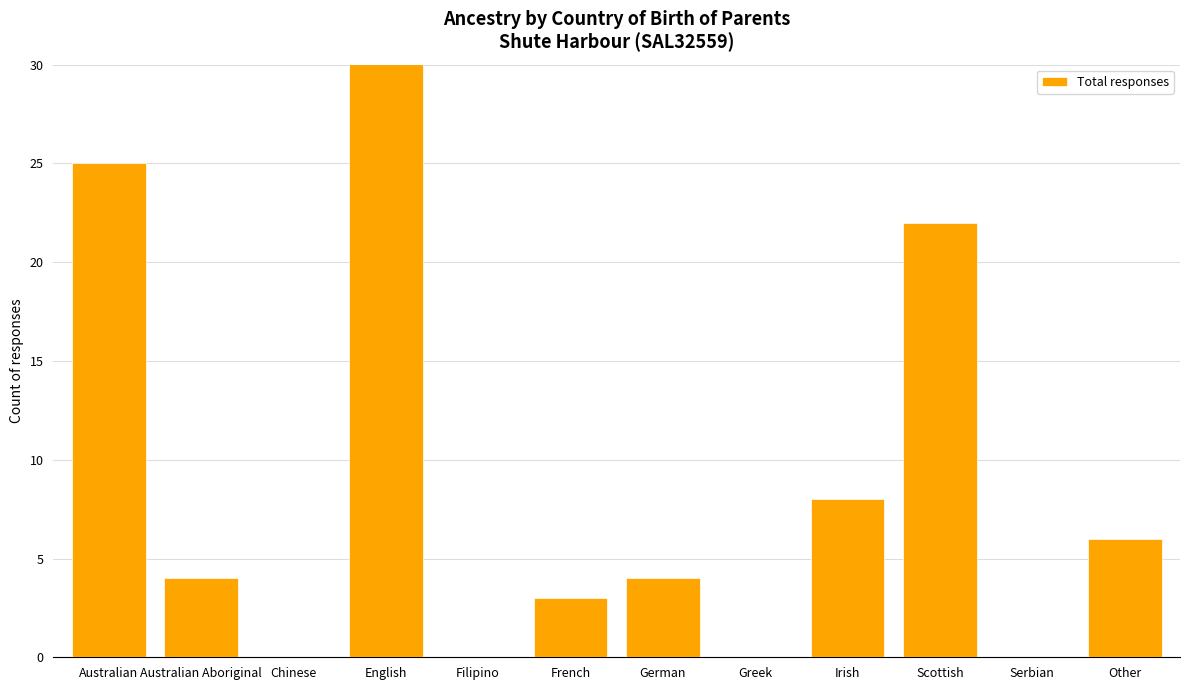

At which label does the data first exceed 4?

Australian